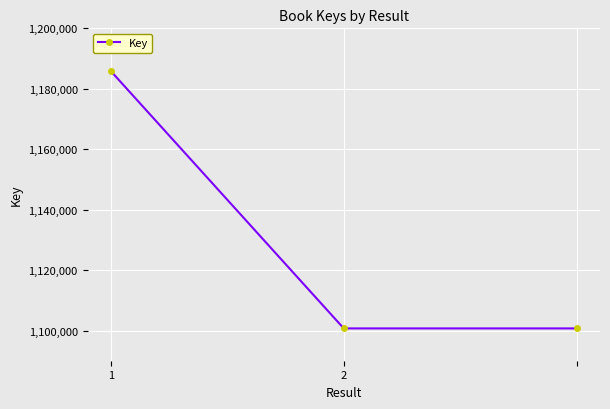

What is the difference between the maximum and second lowest values?

85160